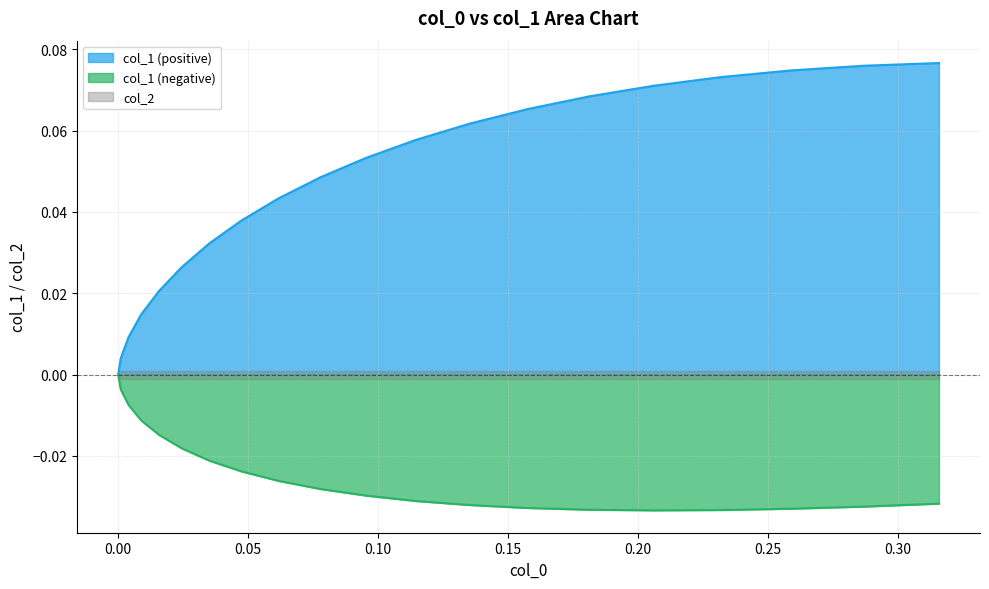

How many lines are shown in the chart?

2